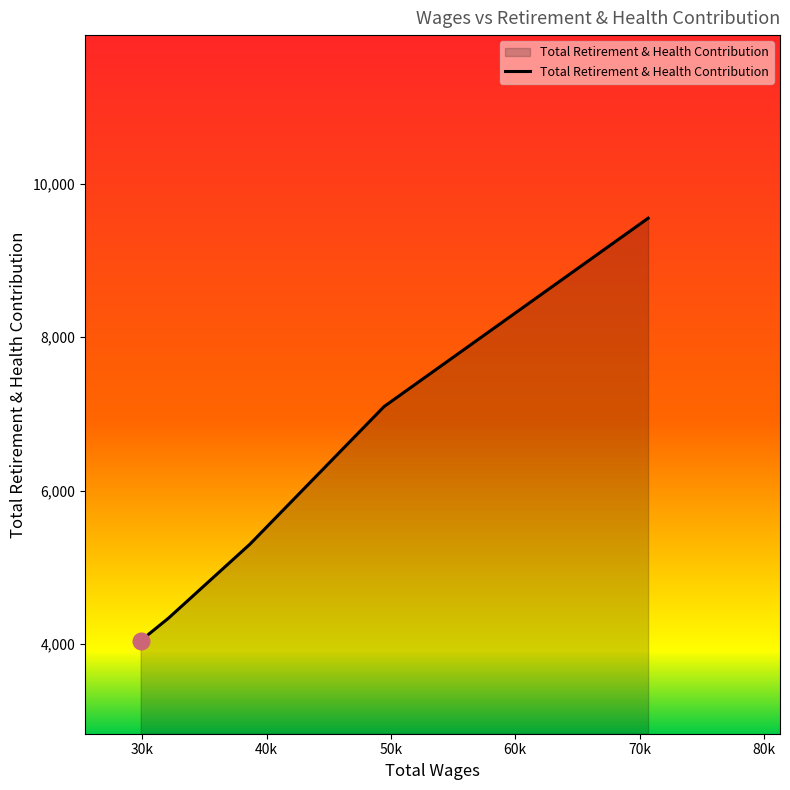

What is the maximum value for Total Retirement & Health Contribution?

9551